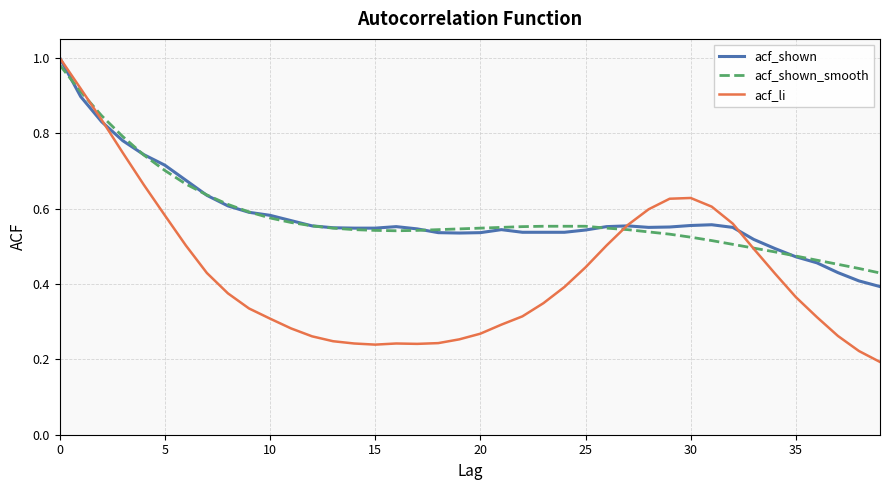

Which series has the widest spread of values?

acf_li